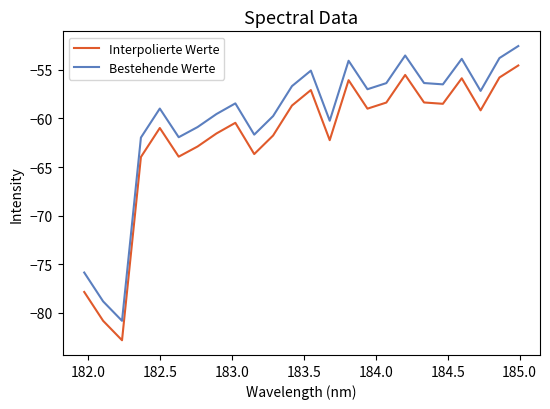

Does the chart have visible grid lines?

No